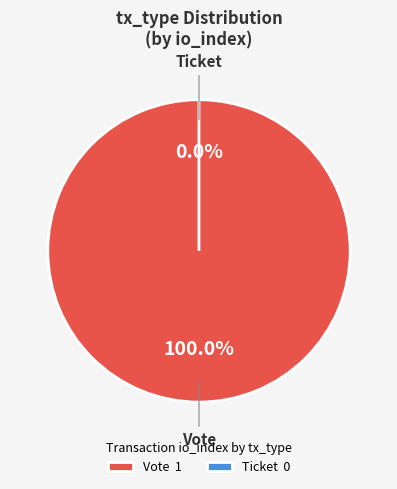

Which slice is the smallest?

Ticket